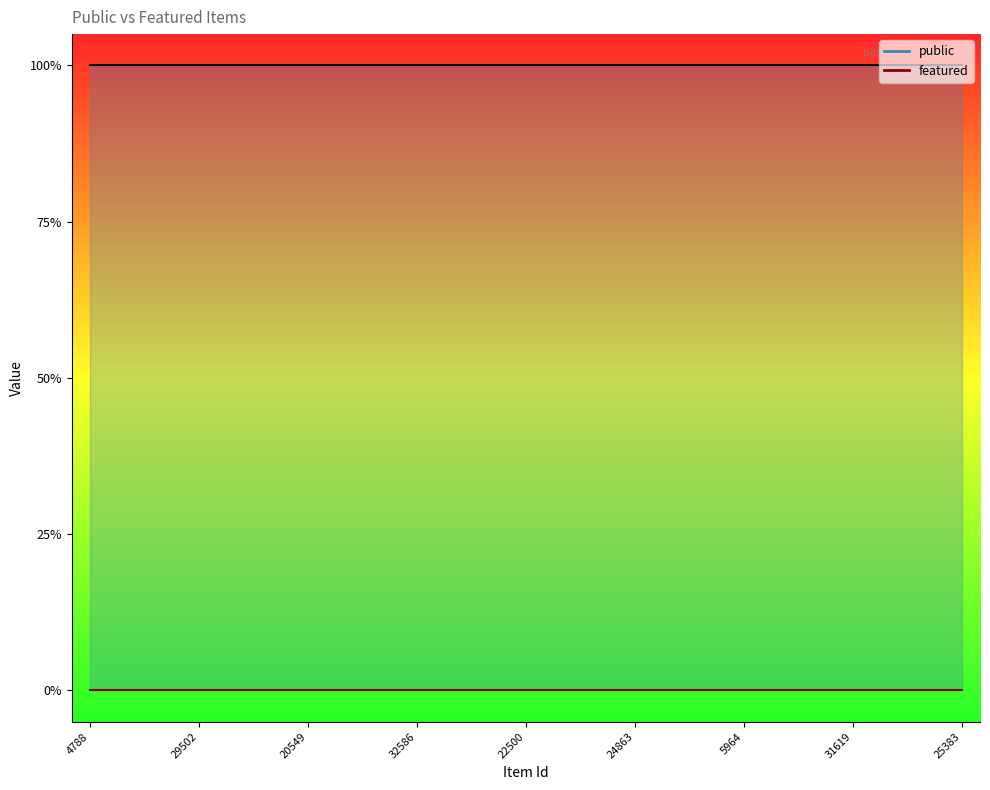

What is the average value of the public series?

1